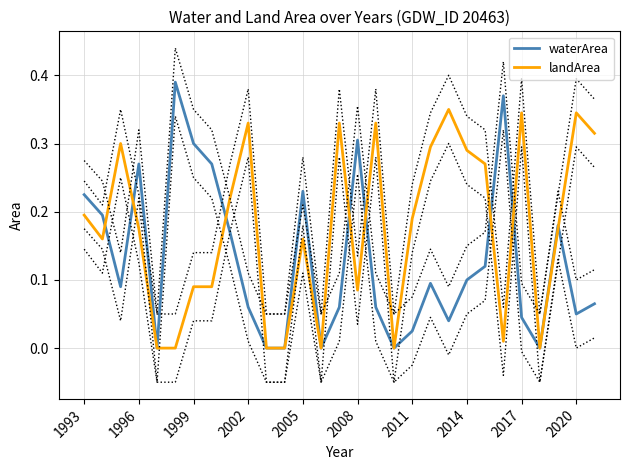

True or false: waterArea has a value of 0.1 at 2005.

False